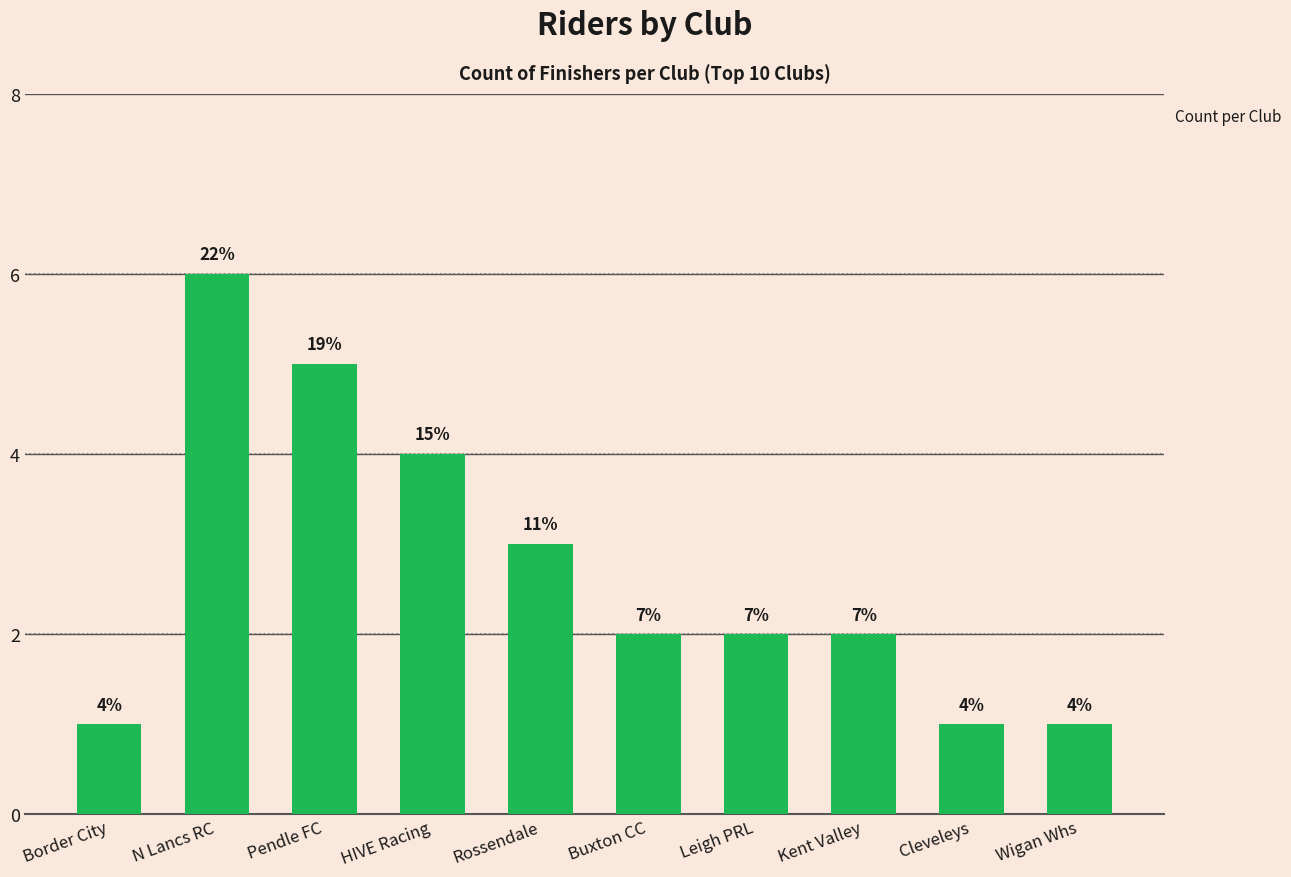

Count the values in the range 1 to 4.

8